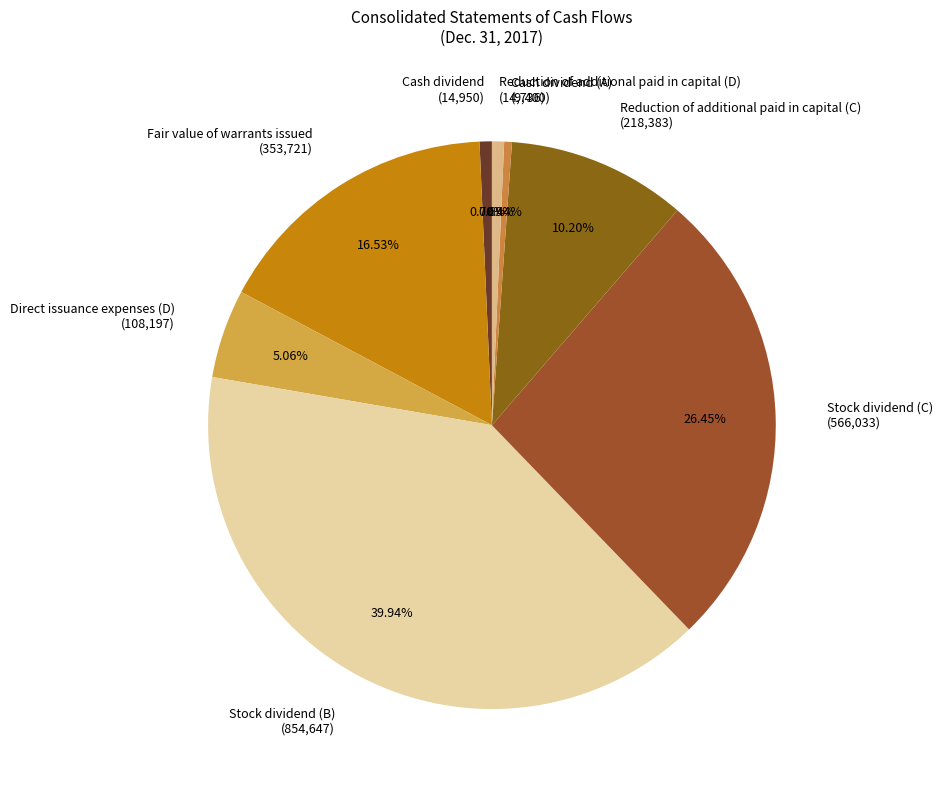

Does any single category account for the majority?

No